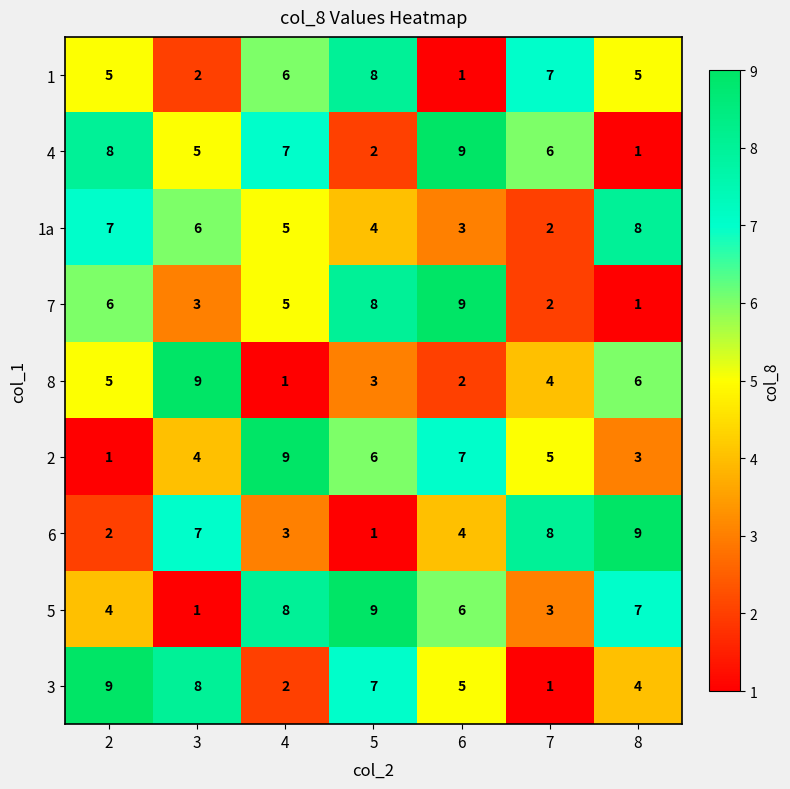

How many series are shown in this chart?

9